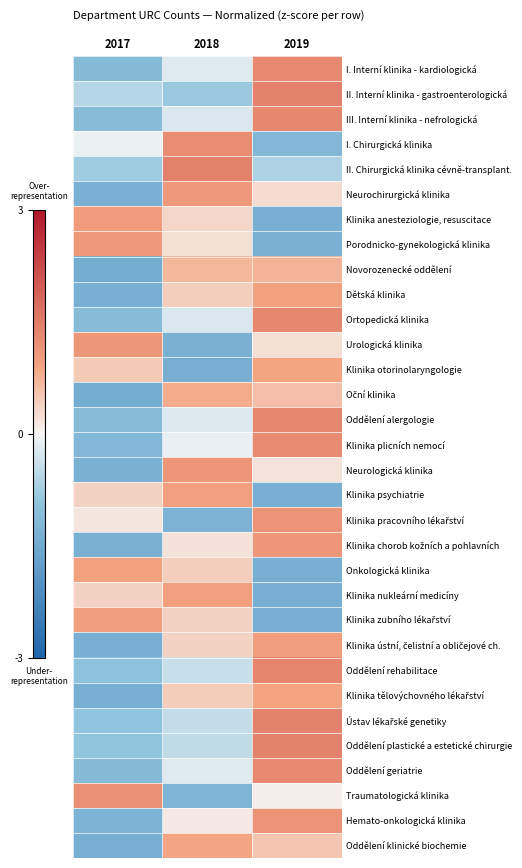

Rank the series by their maximum value, from lowest to highest.

Novorozenecké oddělení, Oční klinika, Oddělení klinické biochemie, Klinika otorinolaryngologie, Klinika tělovýchovného lékařství, Onkologická klinika, Dětská klinika, Klinika psychiatrie, Klinika nukleární medicíny, Klinika zubního lékařství, Klinika ústní, čelistní a obličejové ch., Klinika anesteziologie, resuscitace, Neurochirurgická klinika, Porodnicko-gynekologická klinika, Urologická klinika, Klinika chorob kožních a pohlavních, Neurologická klinika, Klinika pracovního lékařství, Hemato-onkologická klinika, Traumatologická klinika, I. Chirurgická klinika, Klinika plicních nemocí, I. Interní klinika - kardiologická, Oddělení geriatrie, Oddělení alergologie, III. Interní klinika - nefrologická, Ortopedická klinika, Oddělení rehabilitace, Ústav lékařské genetiky, Oddělení plastické a estetické chirurgie, II. Interní klinika - gastroenterologická, II. Chirurgická klinika cévně-transplant.